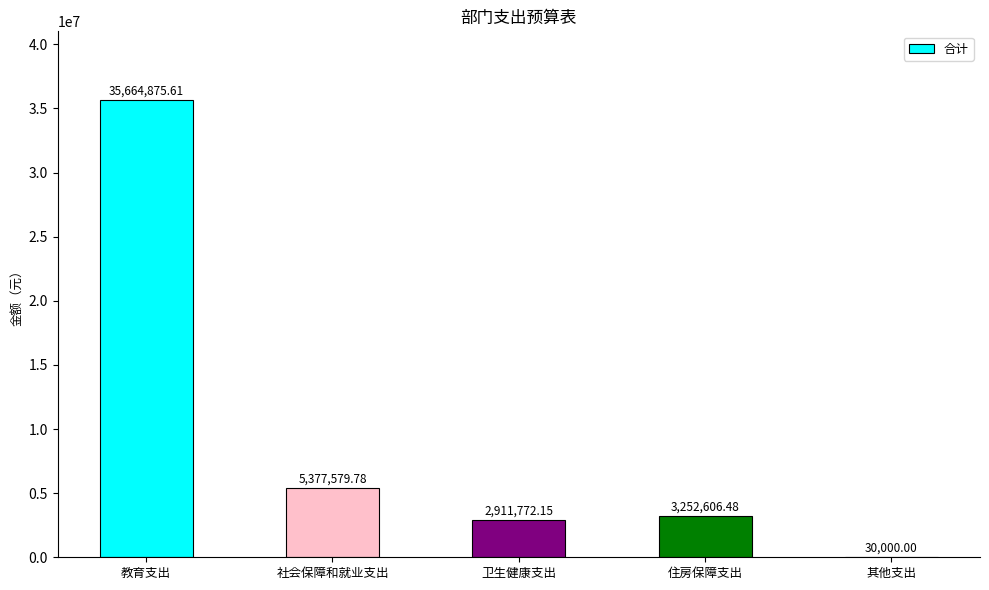

How many categories are shown in the chart?

5